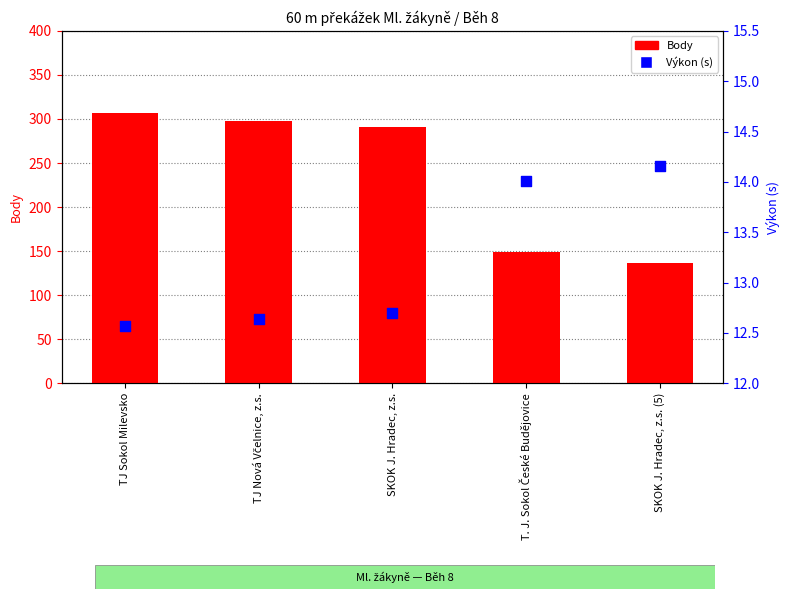

Which series contains the lowest Y value?

Výkon (s)